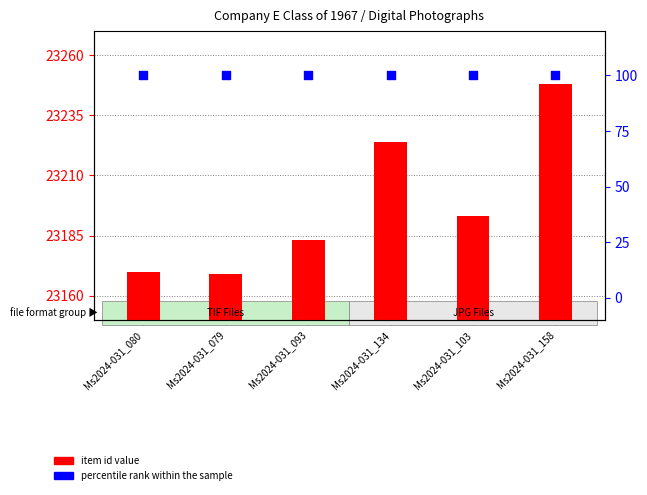

Which series has the largest total across all categories?

item id (count)